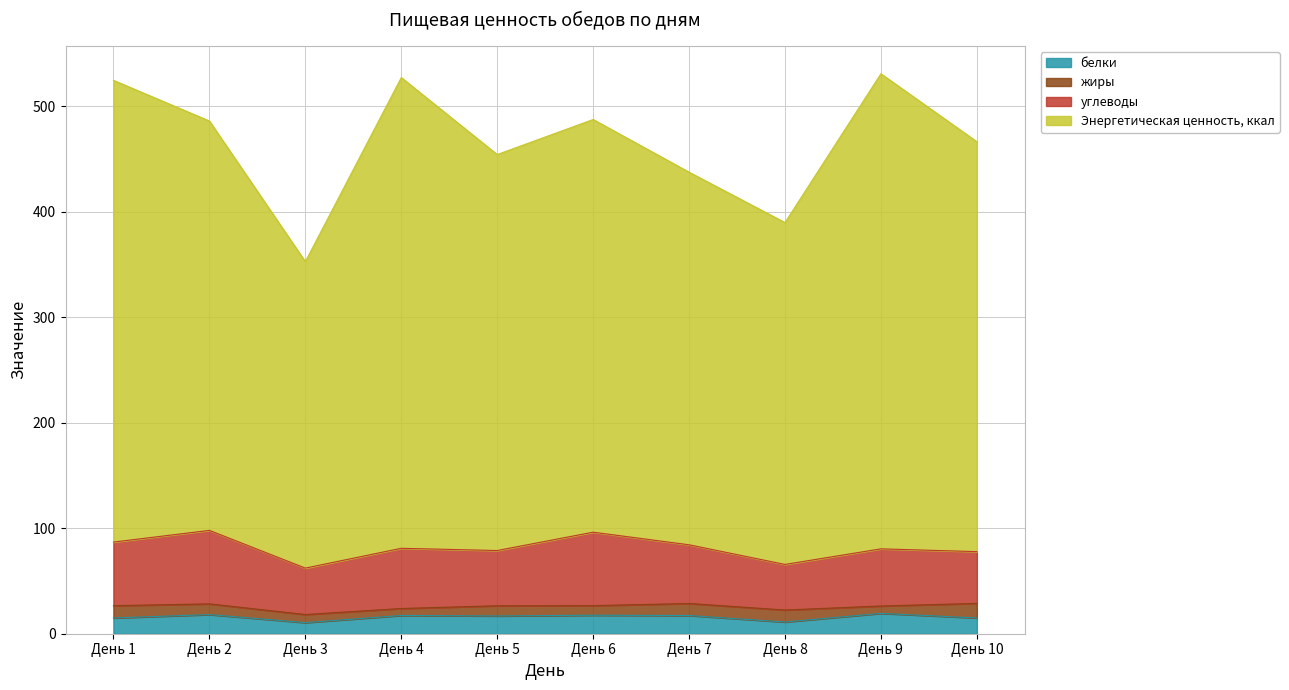

What is the highest value of the белки series?

19.3